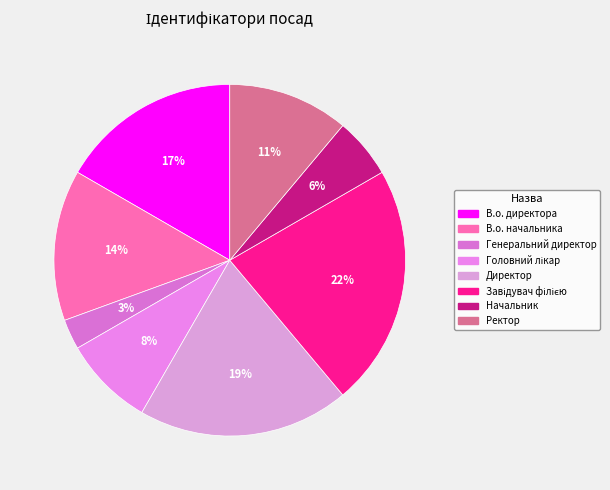

Which category has the biggest portion of the pie?

Завідувач філією